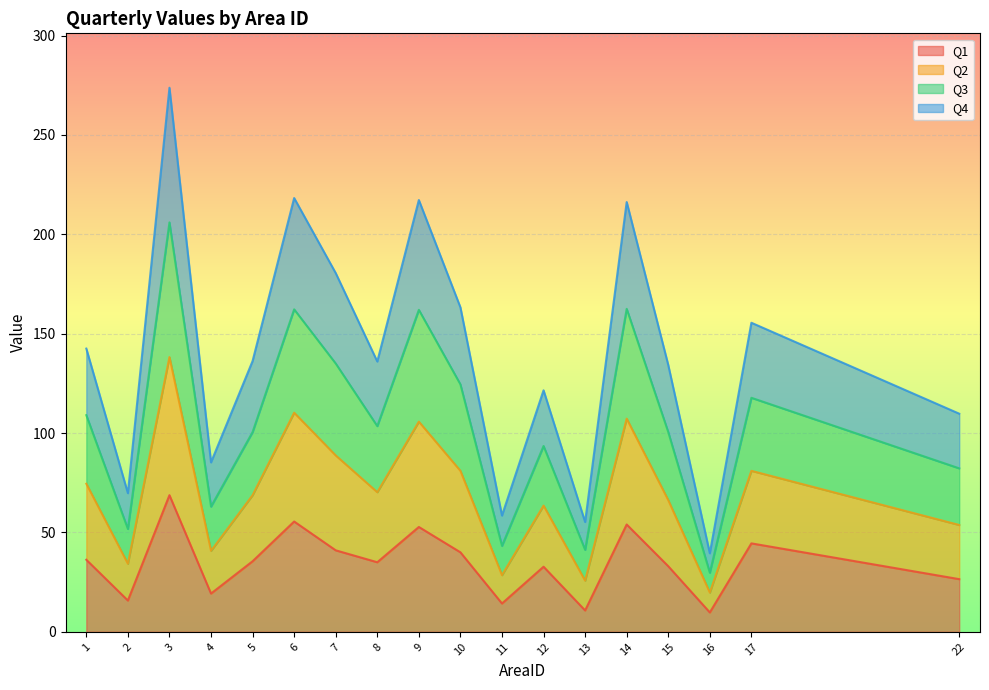

Which has a higher value, 14 or 2?

14